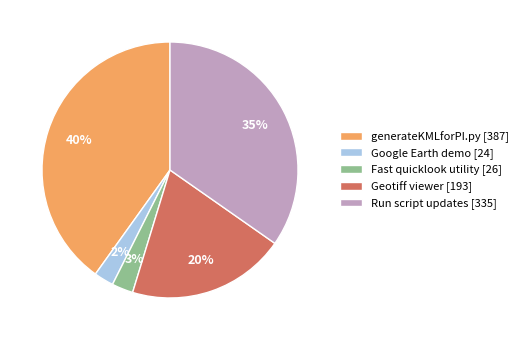

What percentage is the Google Earth demo slice, to the nearest percent?

2%